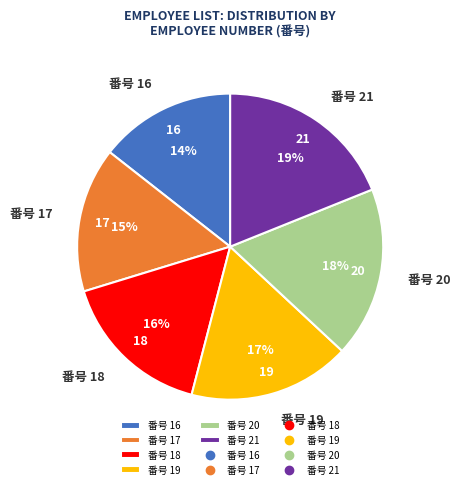

Approximately how many times larger is the value at 番号 20 compared to 番号 17?

1.2